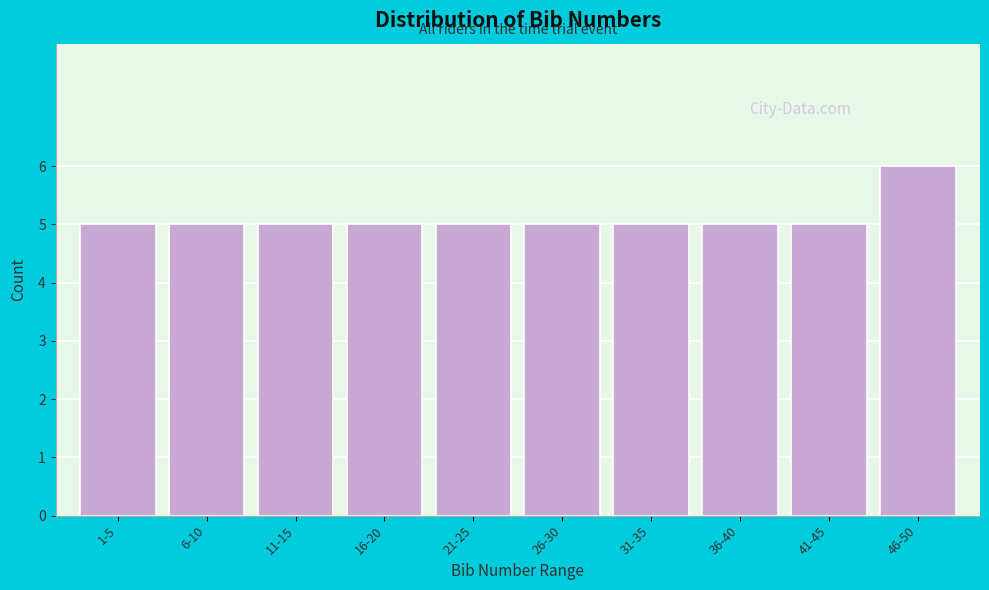

Reading left to right, extract all data points from this chart.

1-5=5	6-10=5	11-15=5	16-20=5	21-25=5	26-30=5	31-35=5	36-40=5	41-45=5	46-50=6